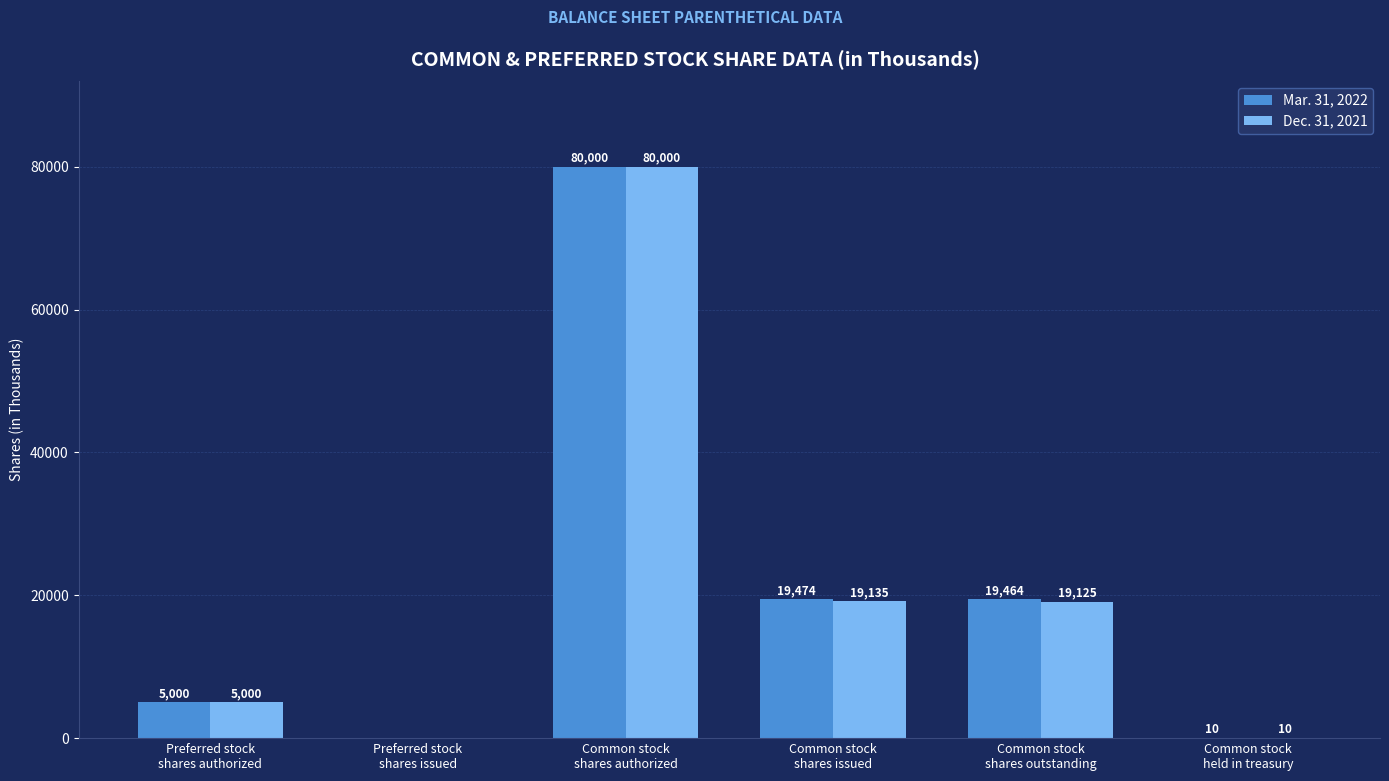

What is the sum of all Dec. 31, 2021 values?

123270